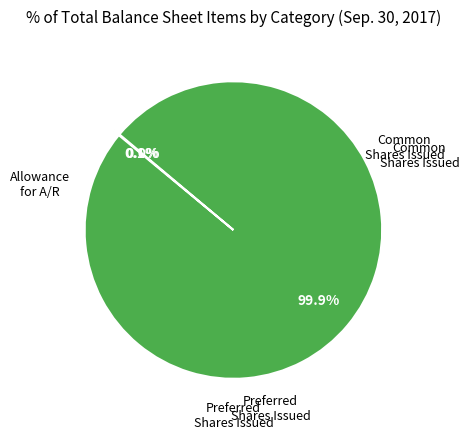

To the nearest percent, what is the difference between the largest and smallest slice percentages?

100%